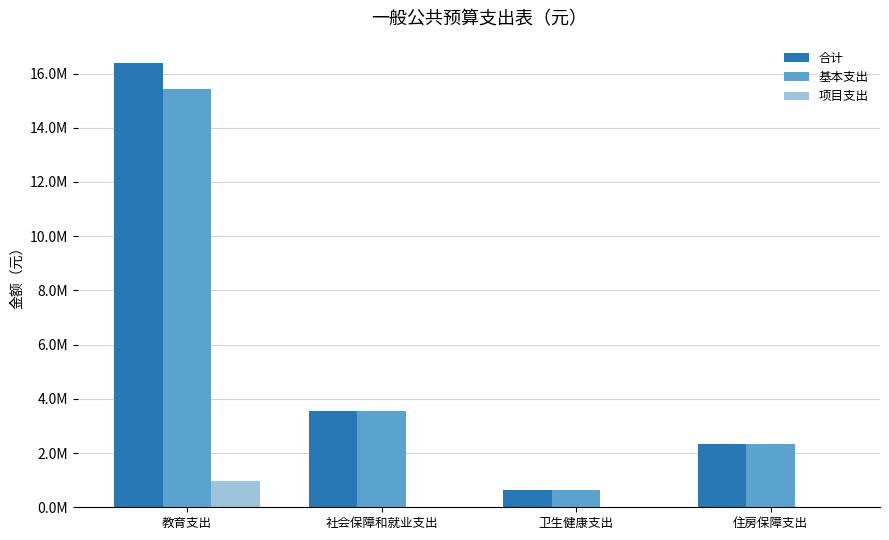

Rank the categories by 合计 value from highest to lowest.

教育支出, 社会保障和就业支出, 住房保障支出, 卫生健康支出